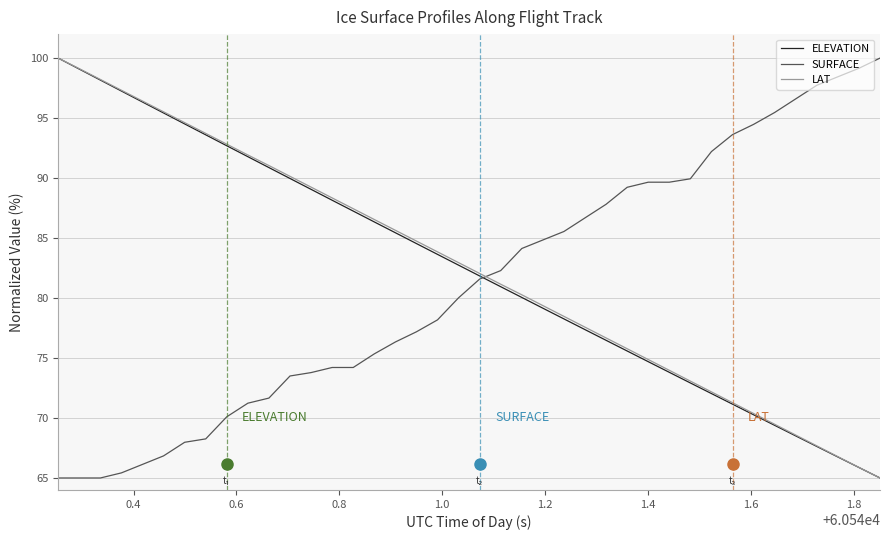

What is the greatest value displayed?

100.0